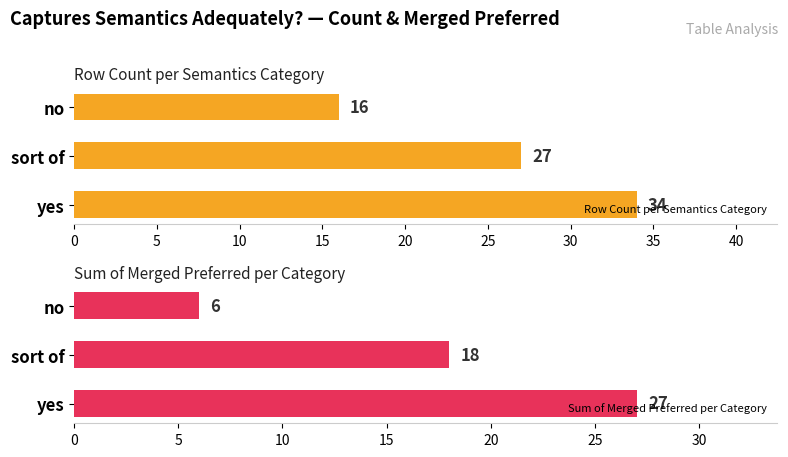

What is the value of the Row Count per Semantics Category bar at the 1st from the left?

34